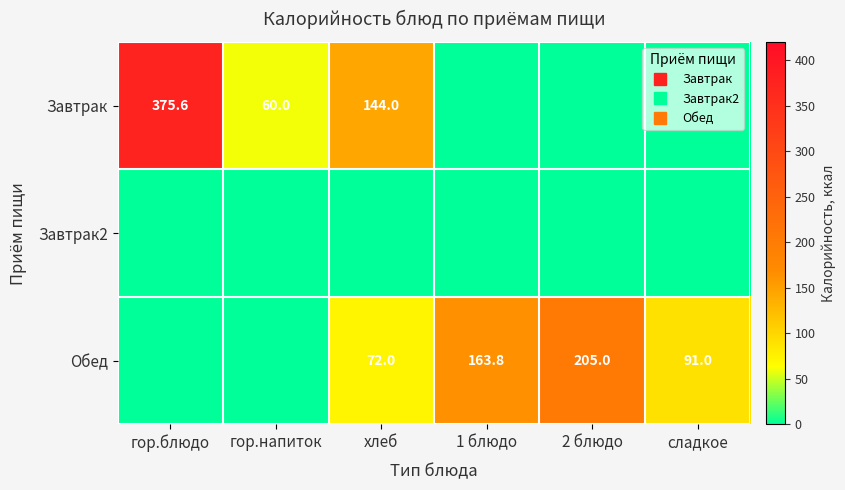

Count the number of categories in the chart.

6